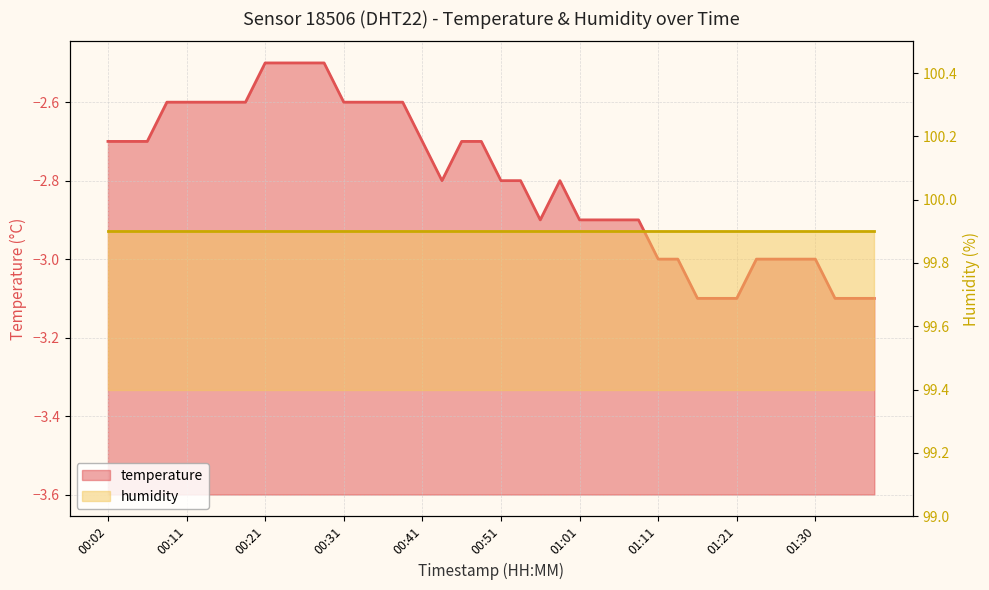

Which has a higher value, 00:11 or 01:21?

00:11